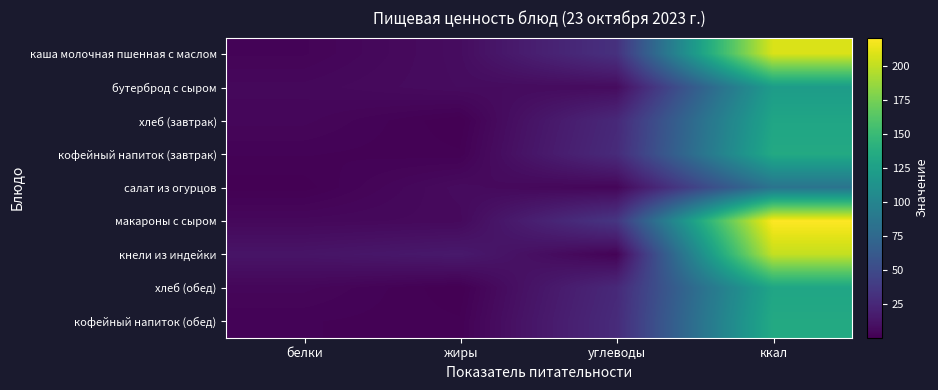

Which has a higher value, жиры or ккал?

ккал